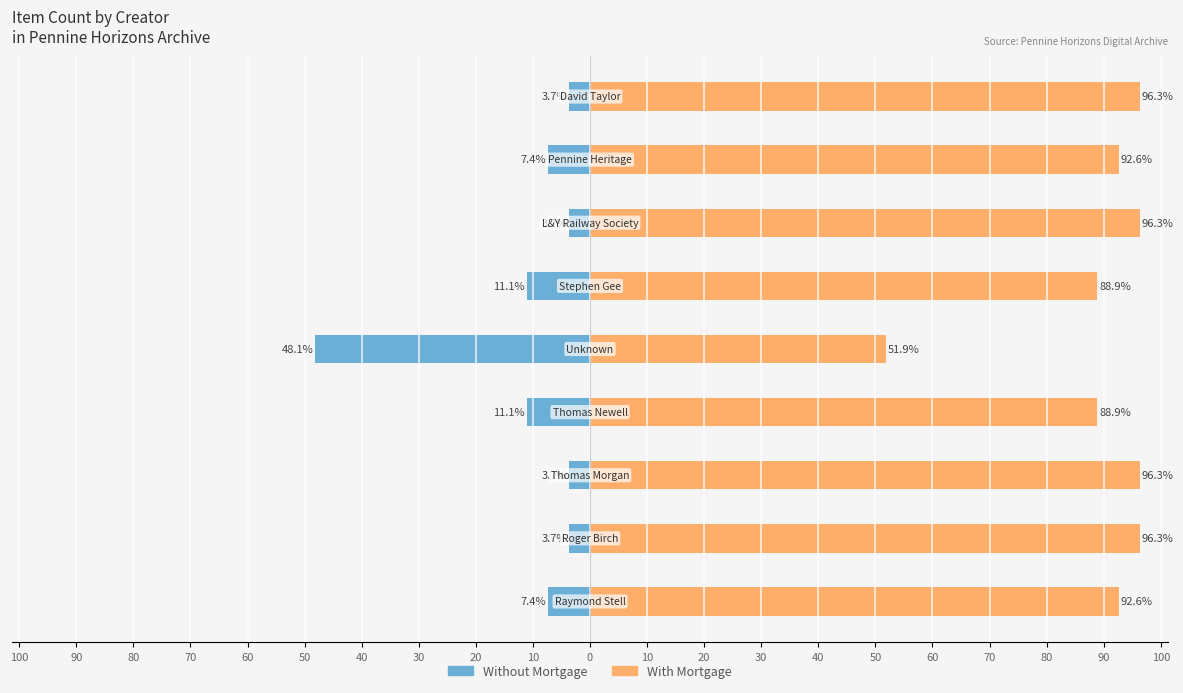

What are all the series names shown in the legend?

Without Mortgage, With Mortgage